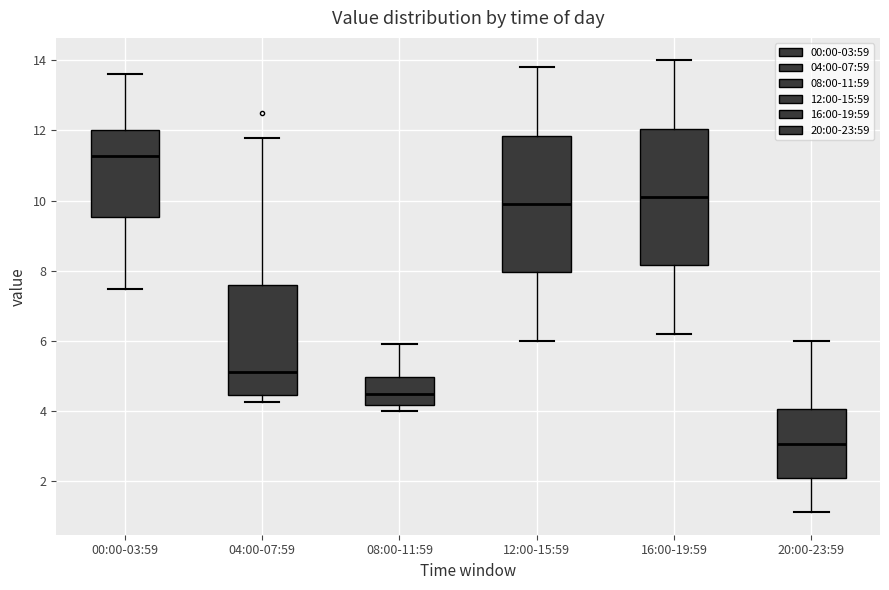

Where does the upper whisker of the box for 12:00-15:59 end on the y-axis? The values are not printed on the chart, so give them approximately, as read against the axis.

13.8